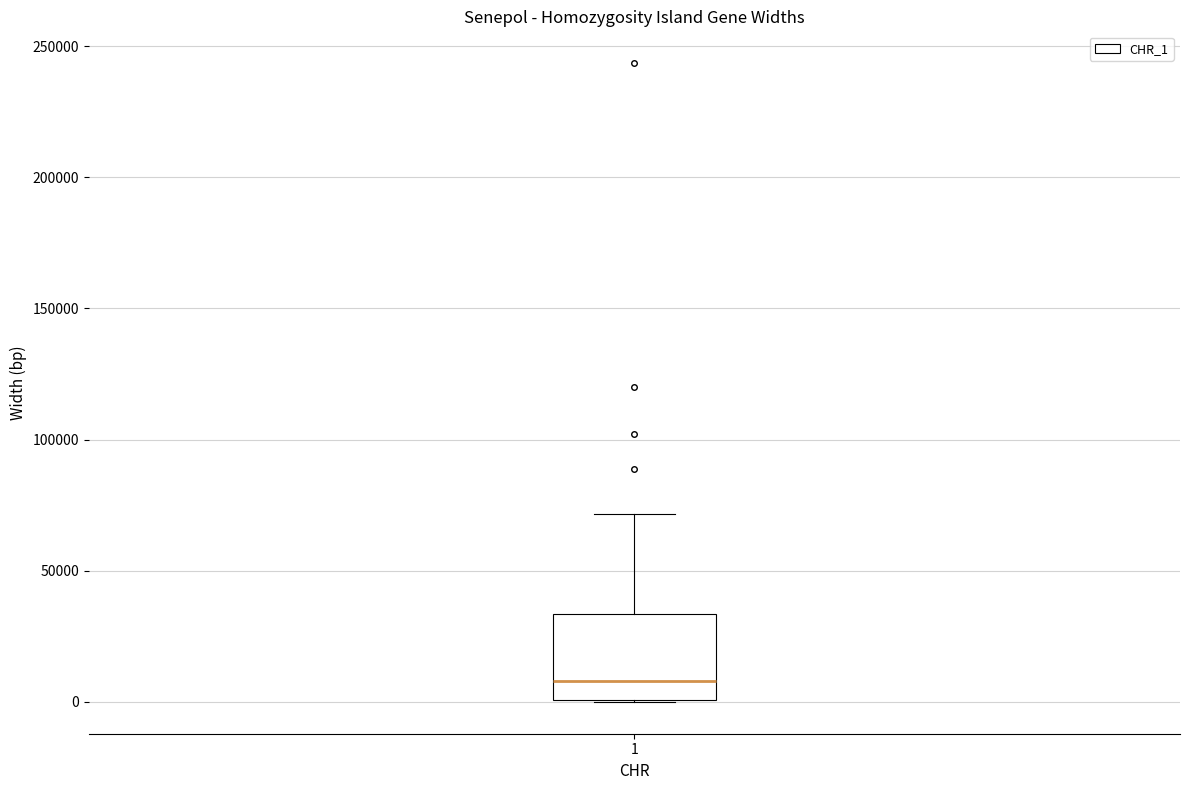

Transcribe this box plot: give where the median line is, the range the box spans, and where the two whiskers end, as read against the y-axis. The values are not printed on the chart, so give them approximately, as read against the axis.

median 10000, box 0 to 35000, whiskers 0 to 70000